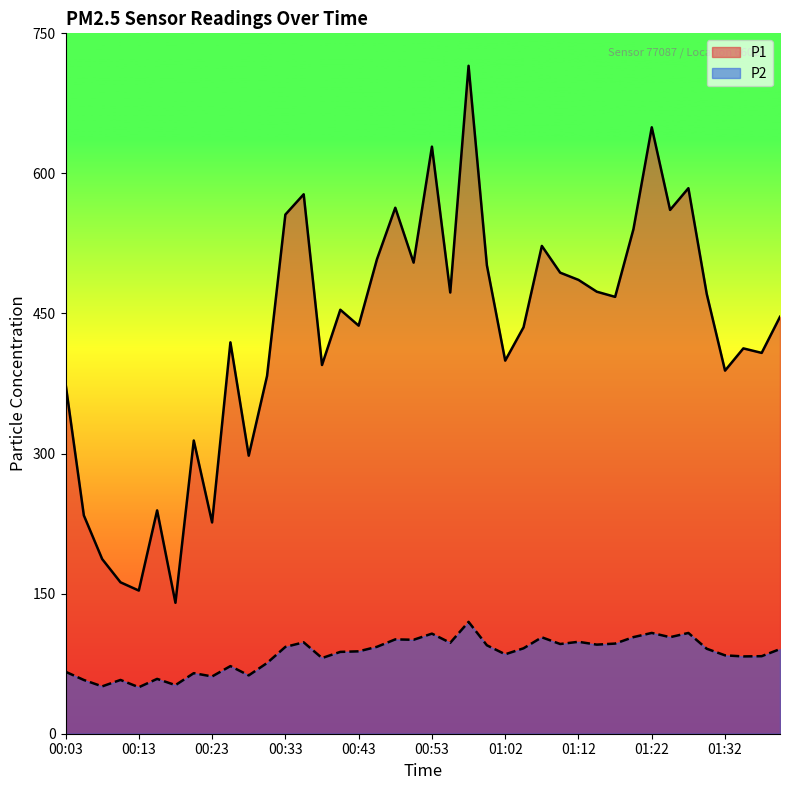

Which series has the widest spread of values?

P1